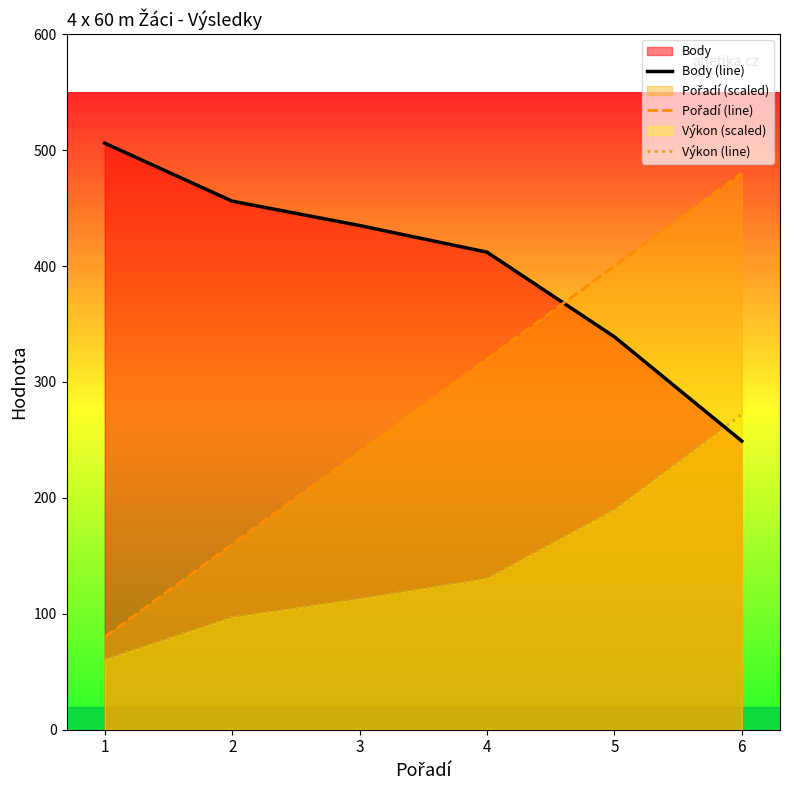

Which category has the highest value in the Body (line) series?

1